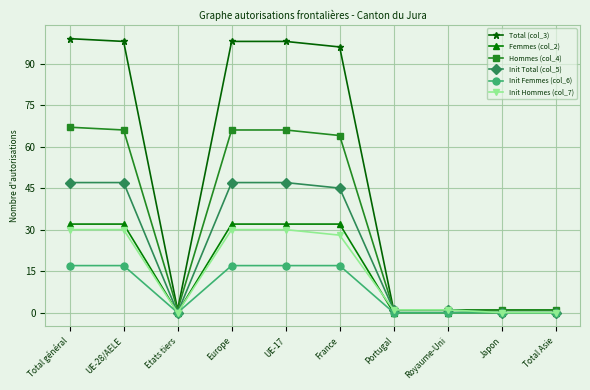

How many Femmes (col_2) values are between 0 and 32?

10